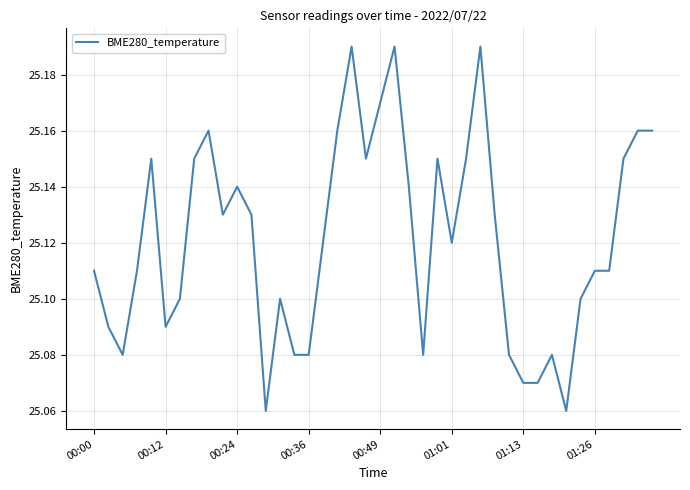

Does the chart display data point markers on the line(s)?

No